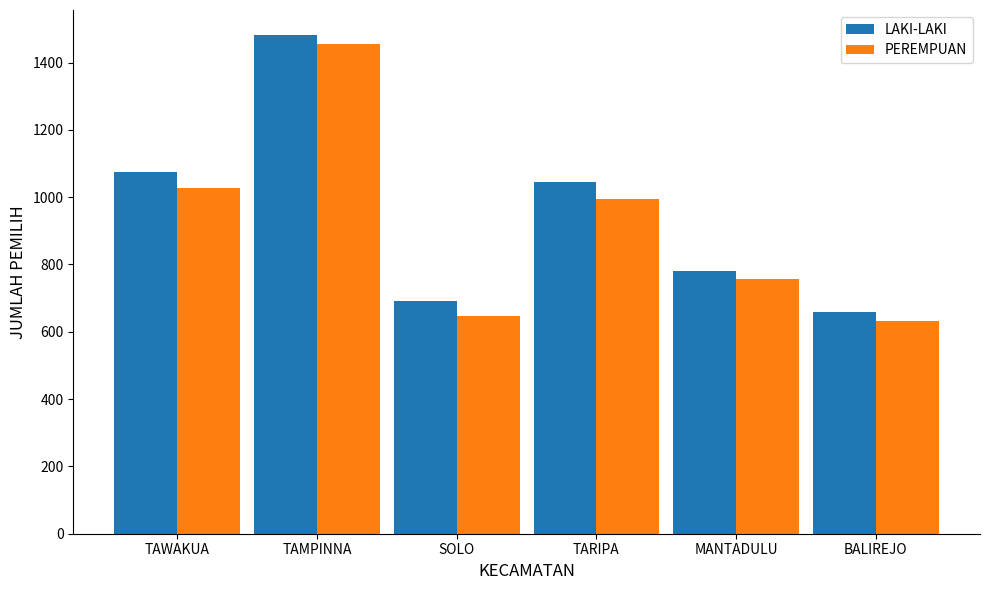

What is the difference between the PEREMPUAN values at SOLO and TARIPA?

347